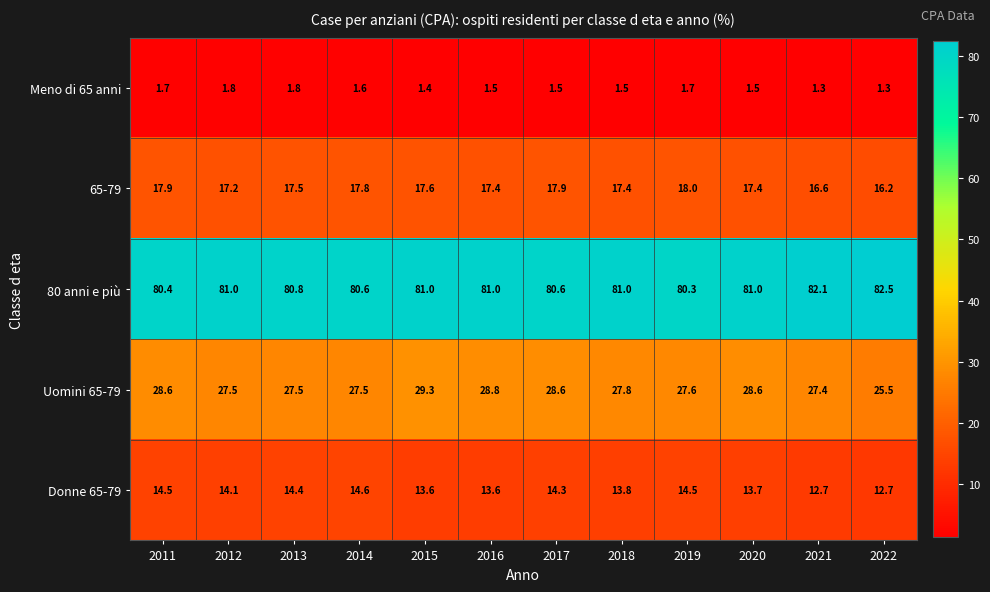

What is the approximate value of Donne 65-79 at 2011?

14.5